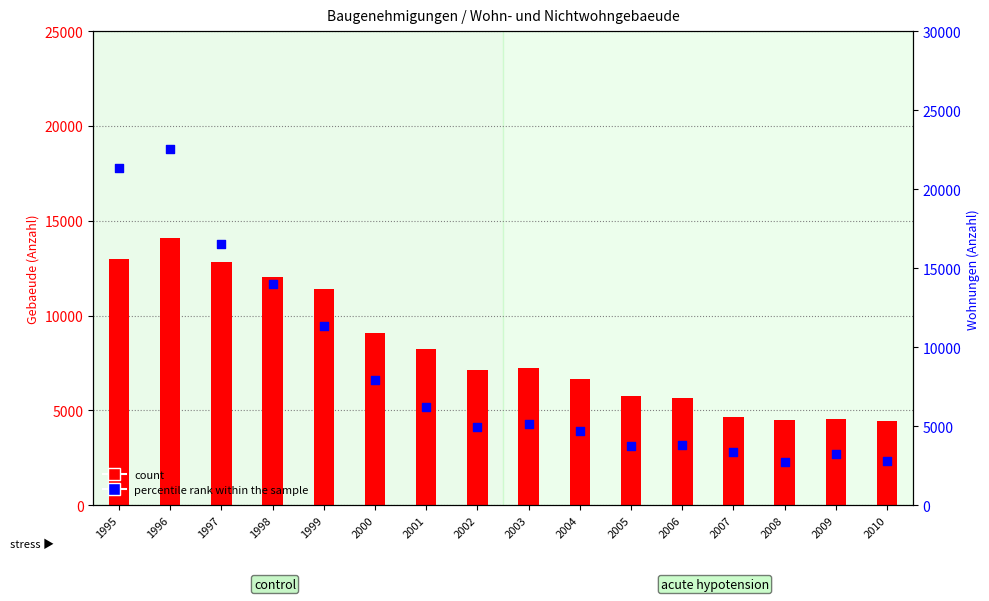

What are all the series names shown in the legend?

count, percentile rank within the sample